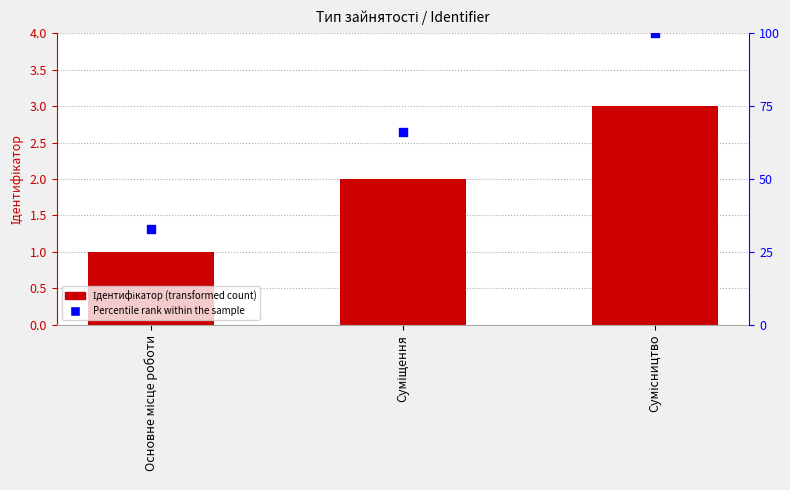

Which series has the widest spread of Y values?

Percentile rank